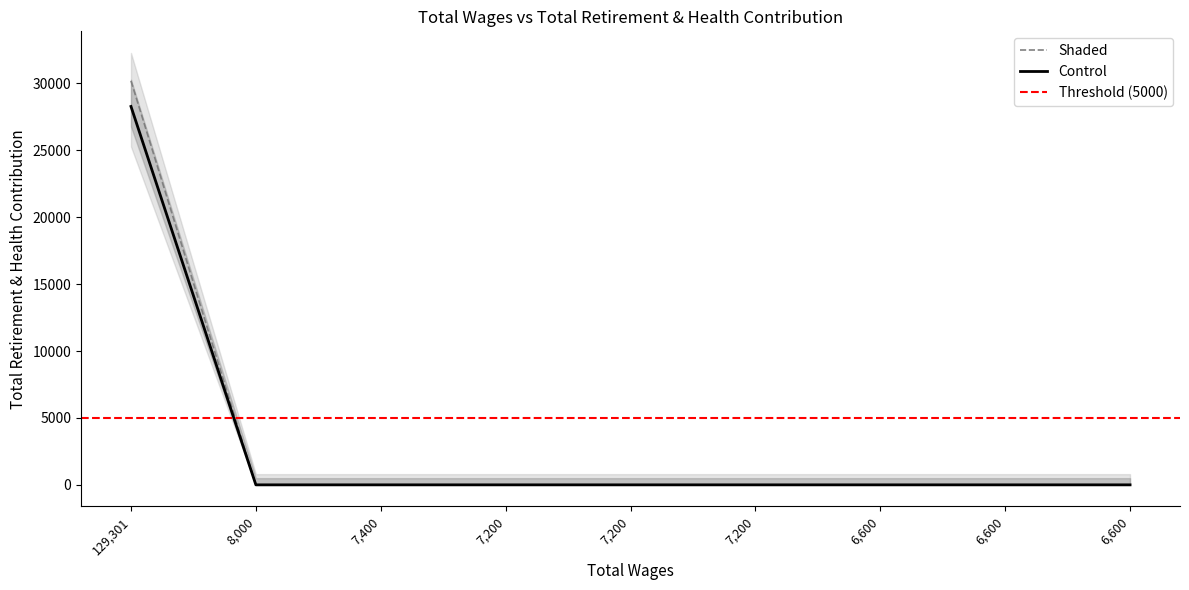

The chart shows a value of 20939.0 at 6600.0. True or false?

False